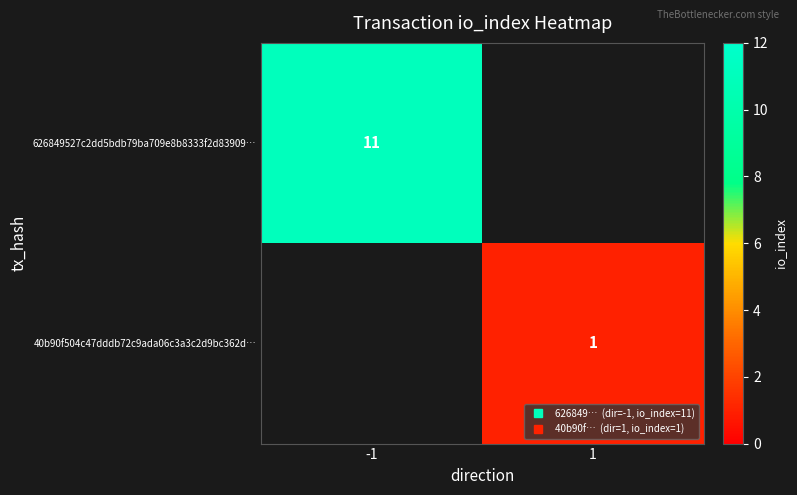

At how many categories does at least one series exceed 3?

1